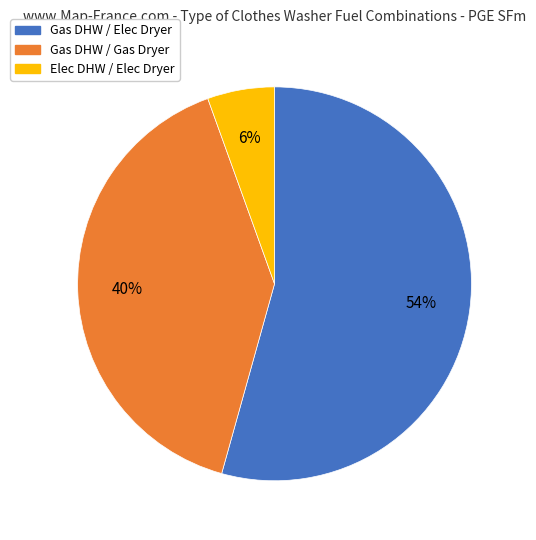

Which slice represents more than half of the pie?

Gas DHW / Elec Dryer